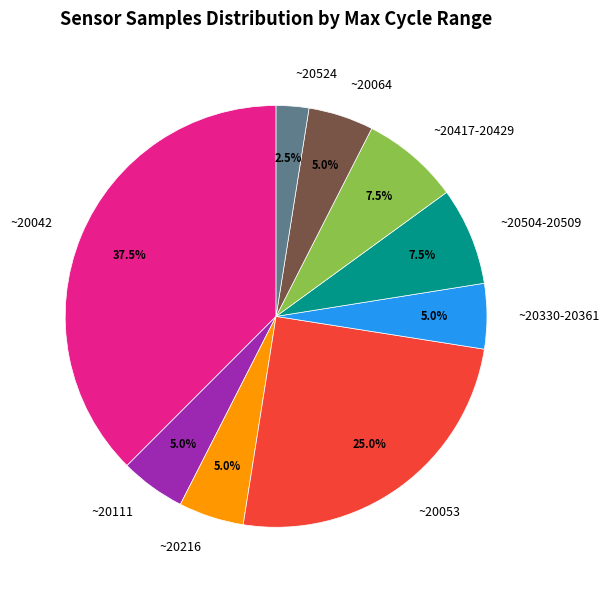

How many slices are in this pie chart?

9